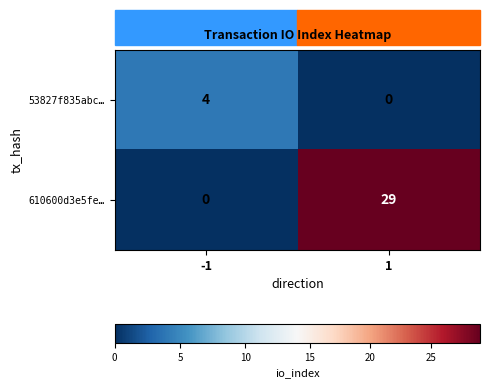

Which series changed the most between -1 and 1?

610600d3e5fe…